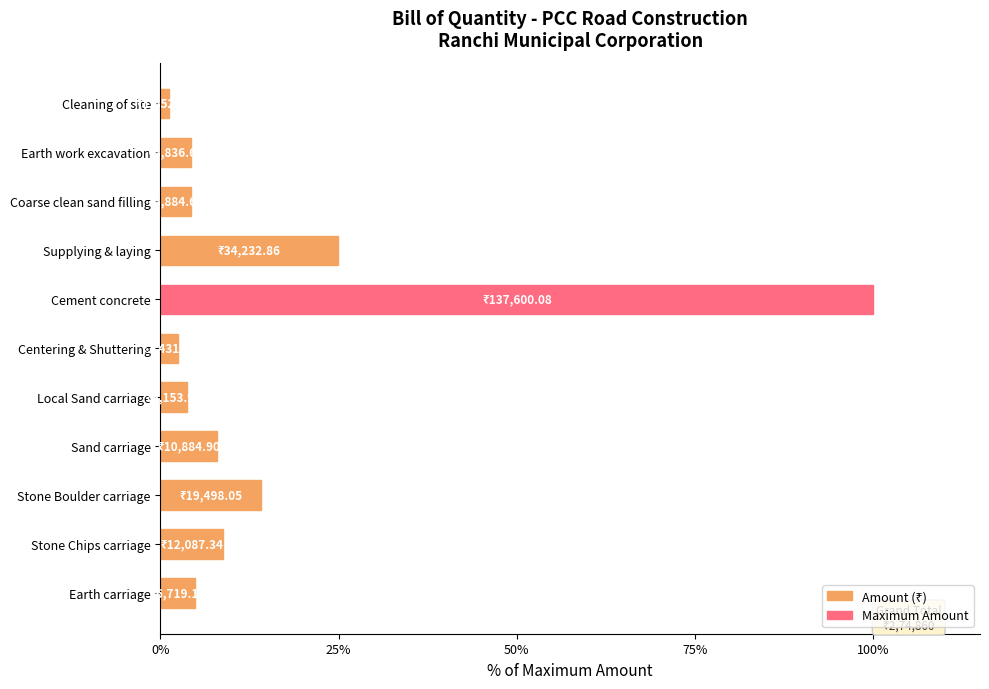

What is the sum of all values?

176.6